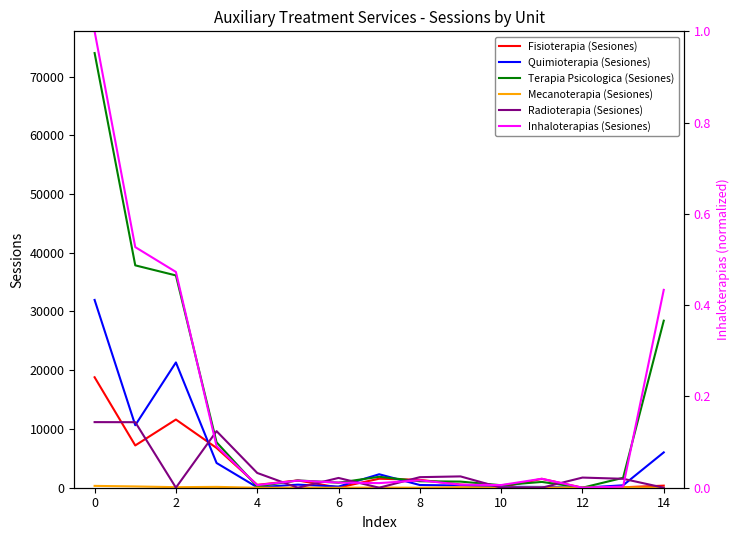

In Inhaloterapias (Sesiones), how many points are higher than both neighbors (excluding endpoints)?

3